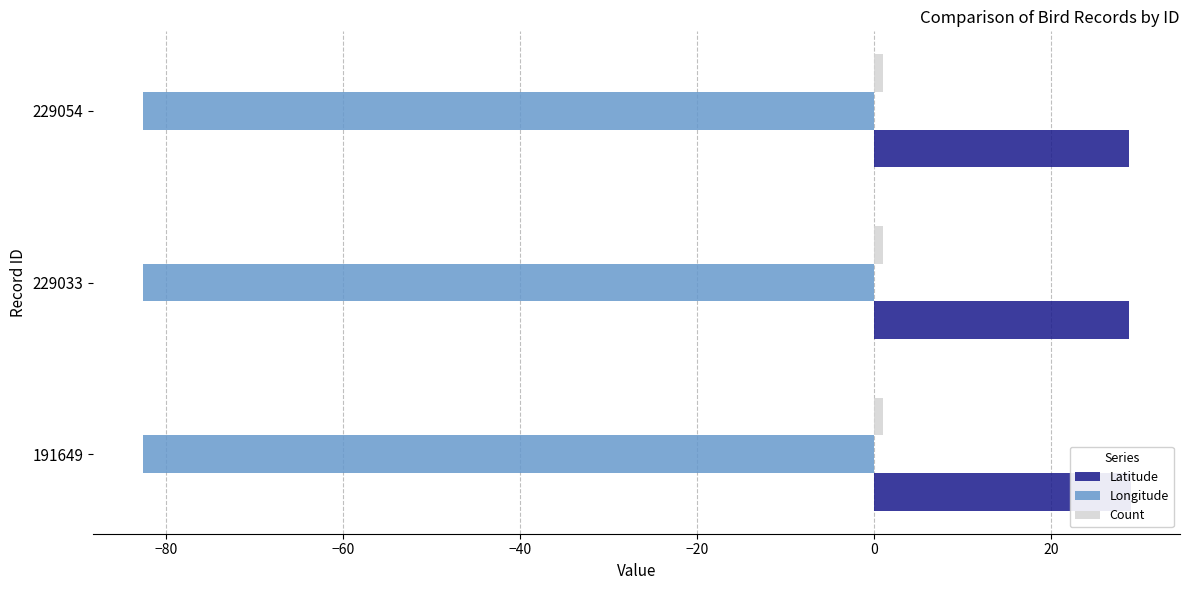

Are the bars horizontal?

Yes